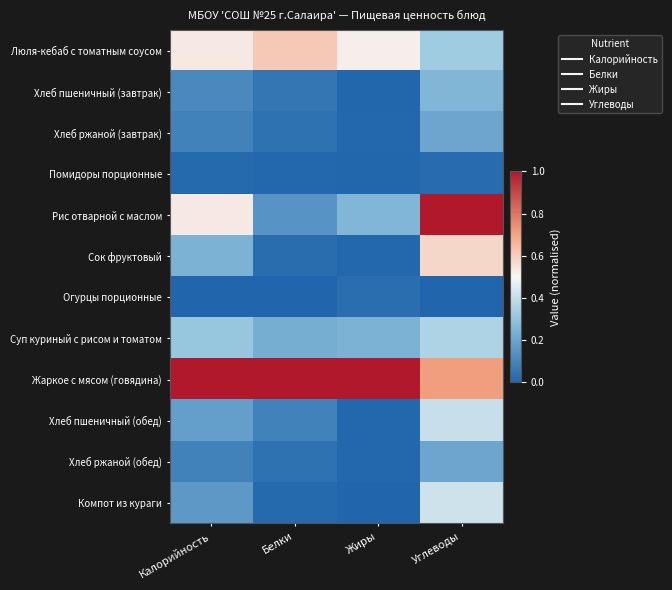

Reading left to right, transcribe all the data shown in this chart.

Люля-кебаб с томатным соусом: Калорийность=0.5	Белки=0.6	Жиры=0.5	Углеводы=0.3
Хлеб пшеничный (завтрак): Калорийность=0.1	Белки=0.1	Жиры=0.0	Углеводы=0.3
Хлеб ржаной (завтрак): Калорийность=0.1	Белки=0.0	Жиры=0.0	Углеводы=0.2
Помидоры порционные: Калорийность=0.0	Белки=0.0	Жиры=0.0	Углеводы=0.0
Рис отварной с маслом: Калорийность=0.5	Белки=0.1	Жиры=0.3	Углеводы=1.0
Сок фруктовый: Калорийность=0.2	Белки=0.0	Жиры=0.0	Углеводы=0.6
Огурцы порционные: Калорийность=0.0	Белки=0.0	Жиры=0.0	Углеводы=0.0
Суп куриный с рисом и томатом: Калорийность=0.3	Белки=0.2	Жиры=0.2	Углеводы=0.4
Жаркое с мясом (говядина): Калорийность=1.0	Белки=1.0	Жиры=1.0	Углеводы=0.7
Хлеб пшеничный (обед): Калорийность=0.2	Белки=0.1	Жиры=0.0	Углеводы=0.4
Хлеб ржаной (обед): Калорийность=0.1	Белки=0.0	Жиры=0.0	Углеводы=0.2
Компот из кураги: Калорийность=0.2	Белки=0.0	Жиры=0.0	Углеводы=0.4